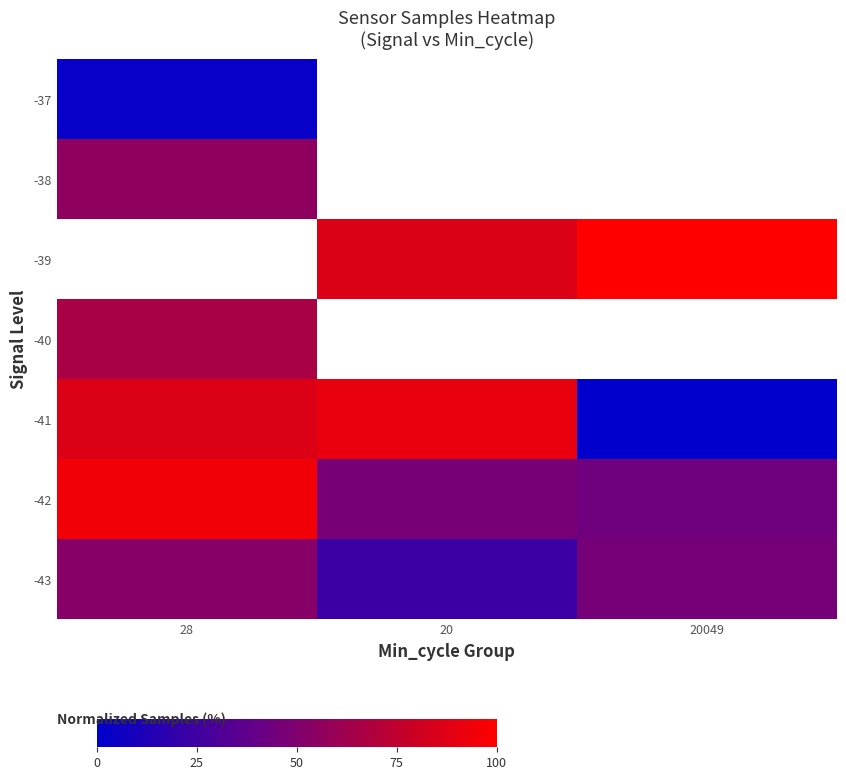

At which label does row_0 reach its minimum?

28